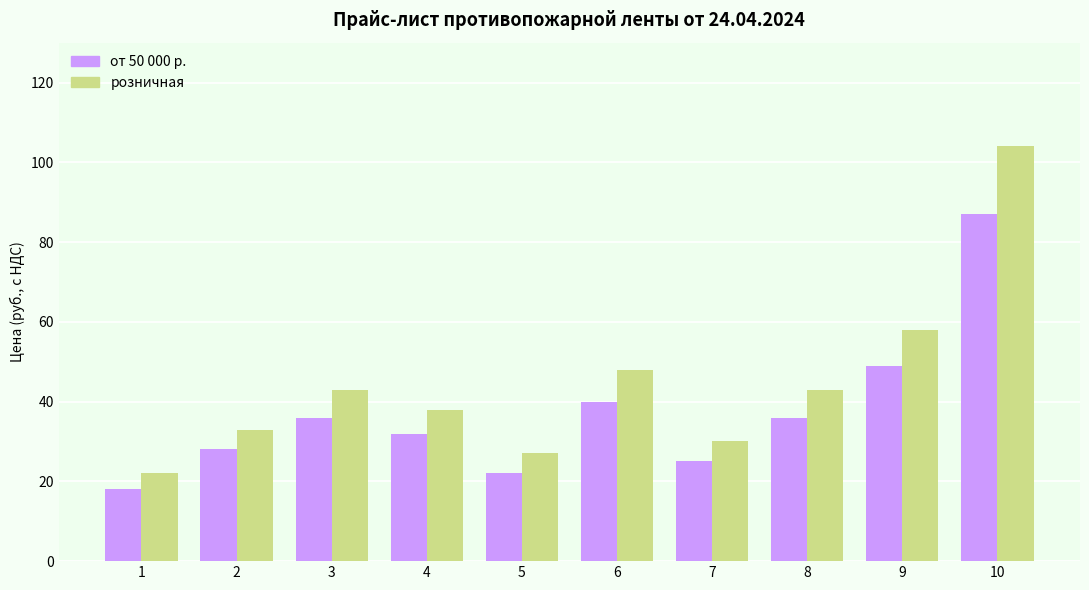

At which label is розничная closest to 63?

9